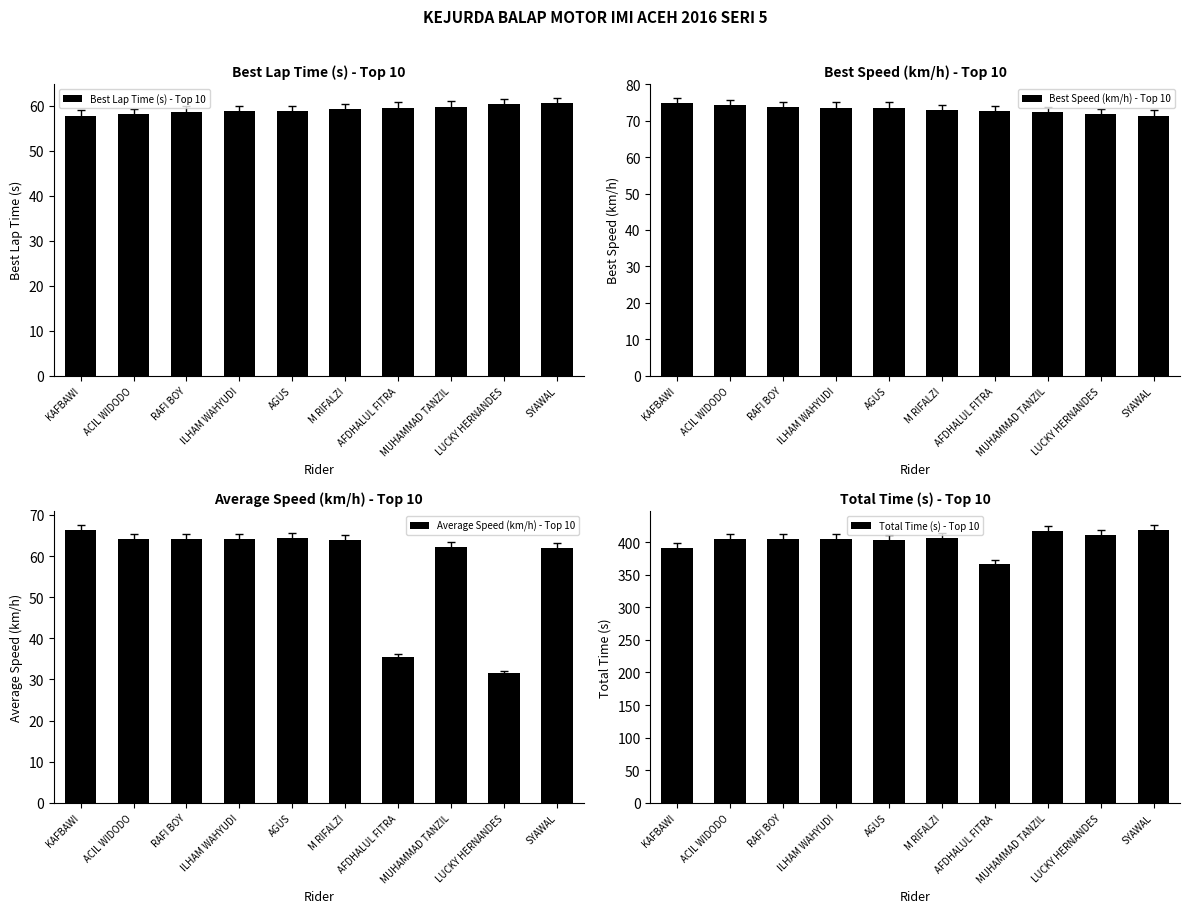

What is the label of the 2nd bar from the right?

LUCKY HERNANDES